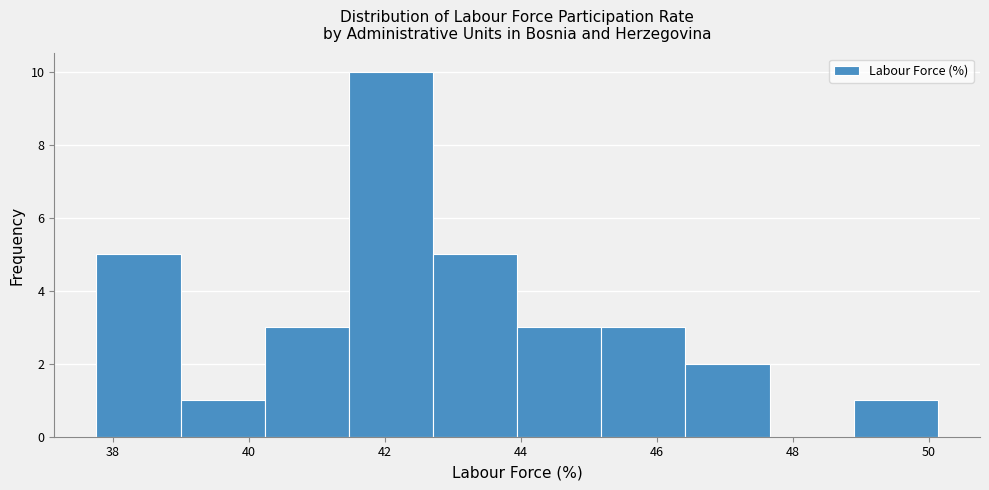

What is the height of the bar covering 45.2 to 46.4 on the x-axis? Neither the bar edges nor the heights are printed on the chart, so give them approximately, as read against the axes.

3